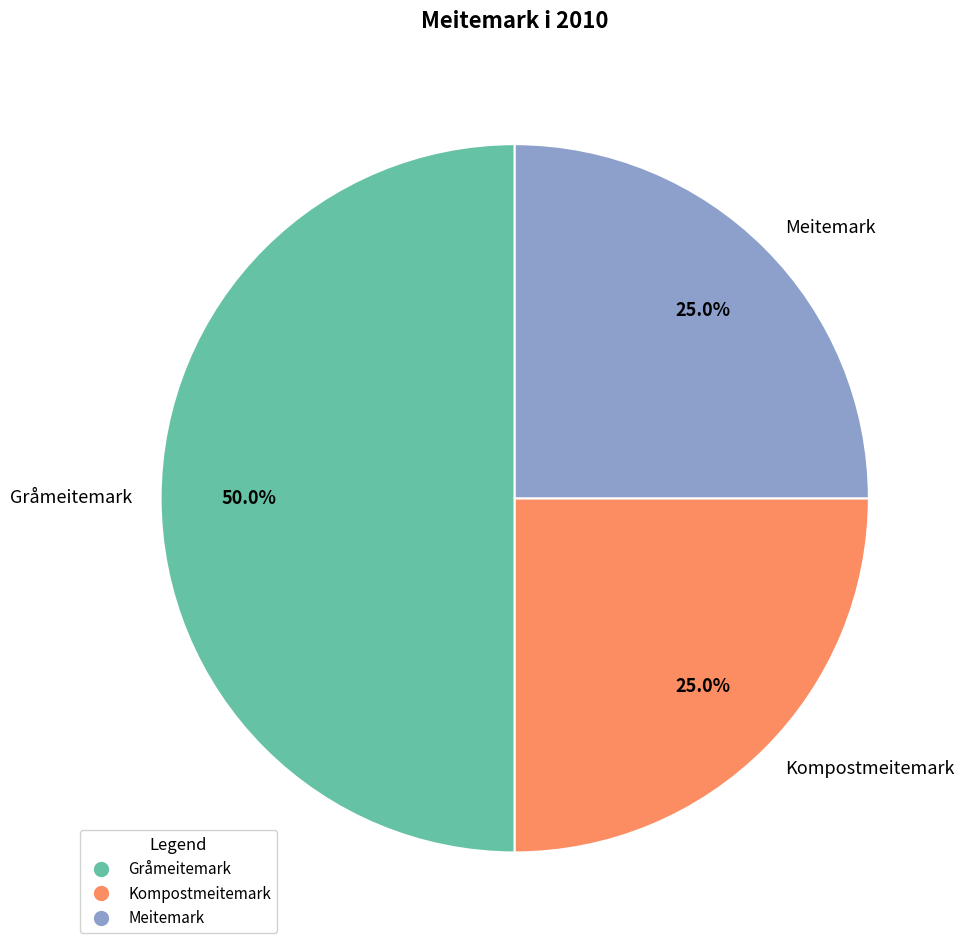

Which has a higher value, Gråmeitemark or Kompostmeitemark?

Gråmeitemark